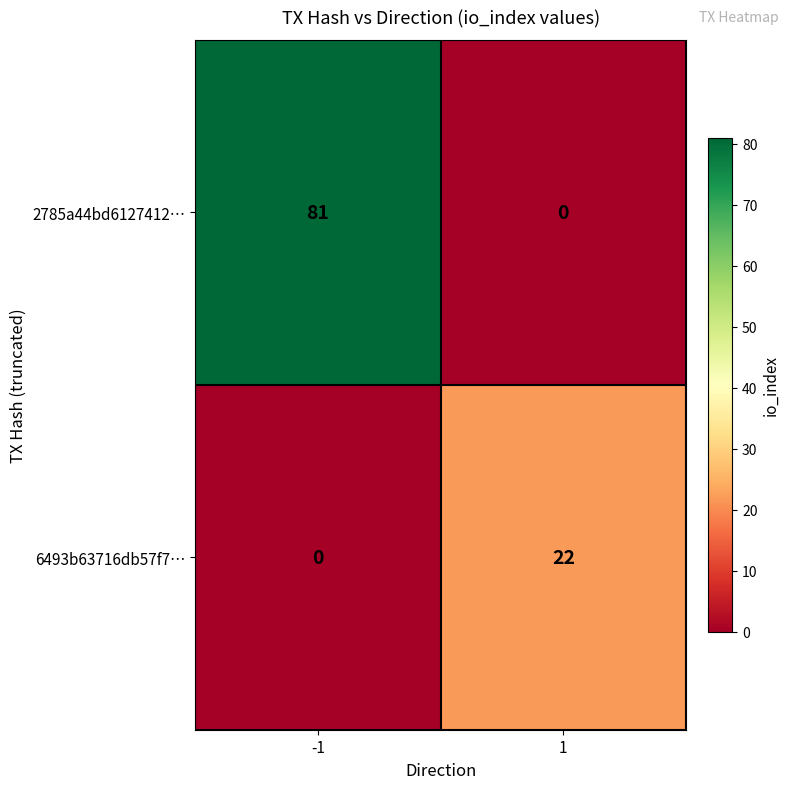

Rank the series at 1 from highest to lowest value.

6493b63716db57f7…, 2785a44bd6127412…